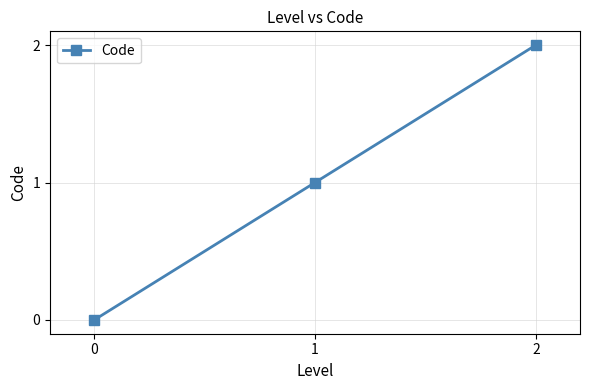

Does the chart display data point markers on the line(s)?

Yes